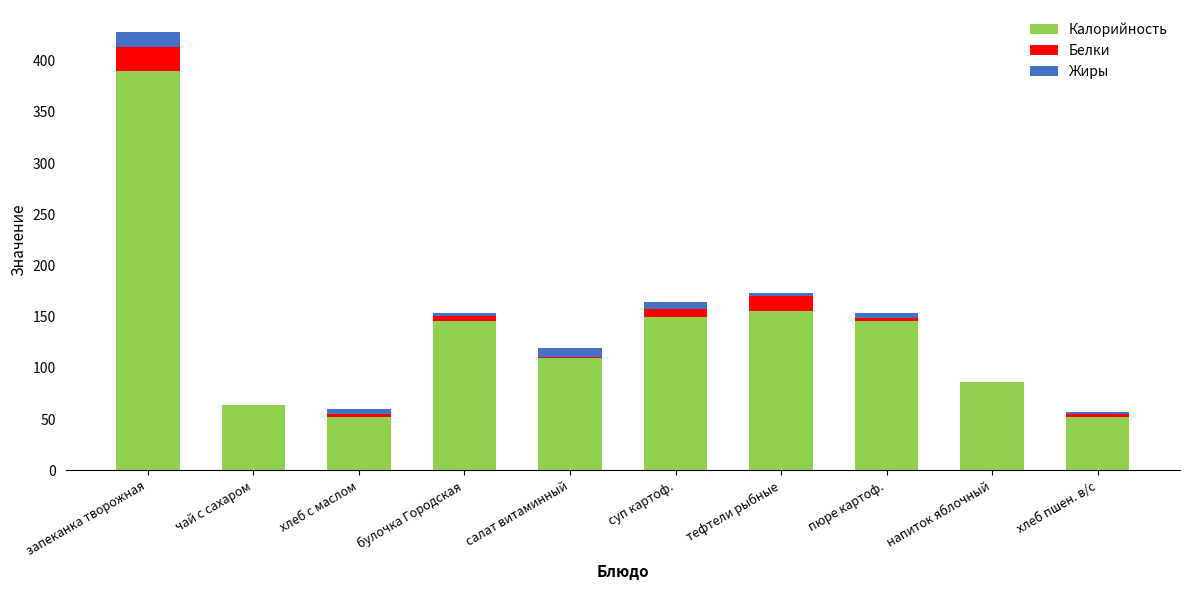

What is the maximum value for Калорийность?

390.0